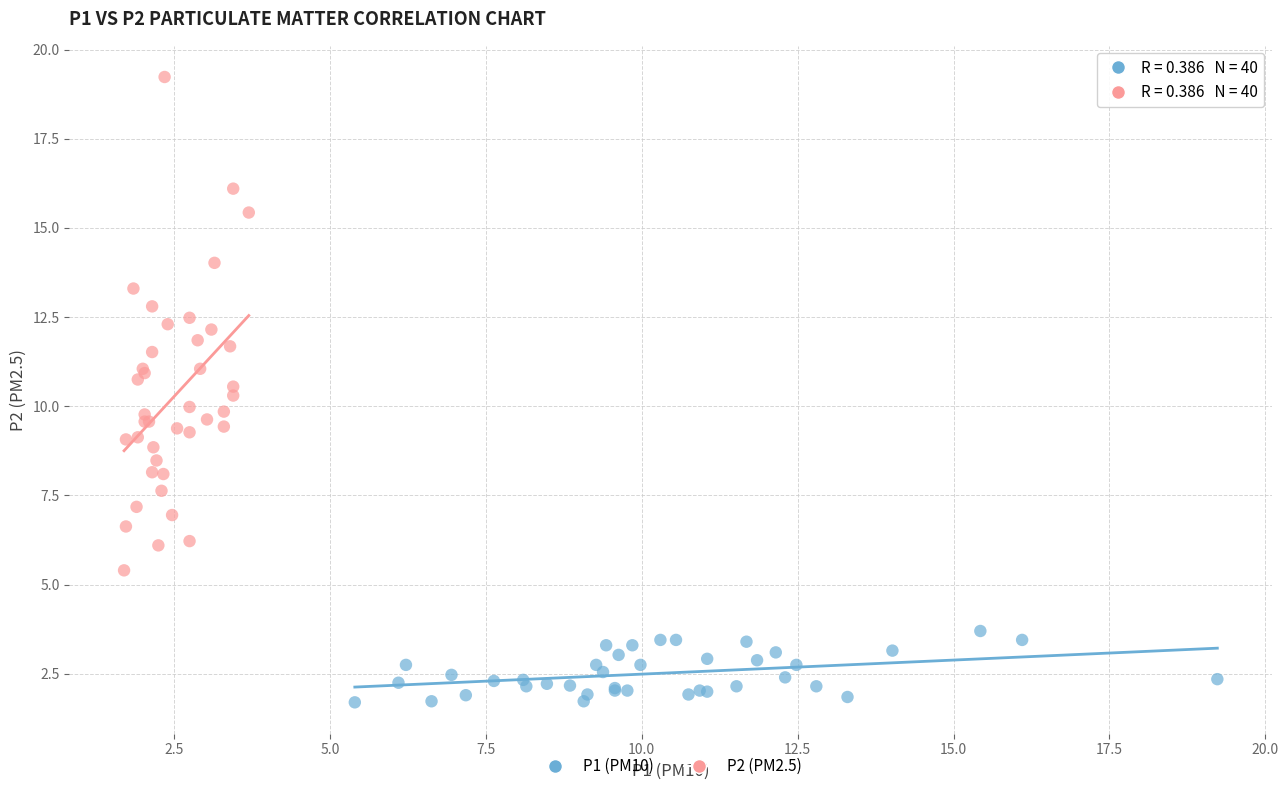

Which series reaches the minimum Y coordinate?

P1 (PM10)